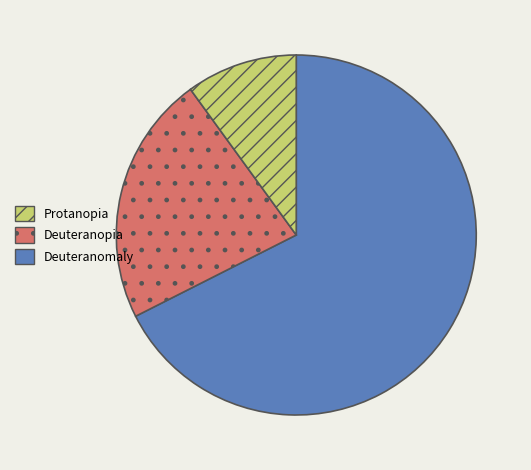

Does any single category account for the majority?

Yes